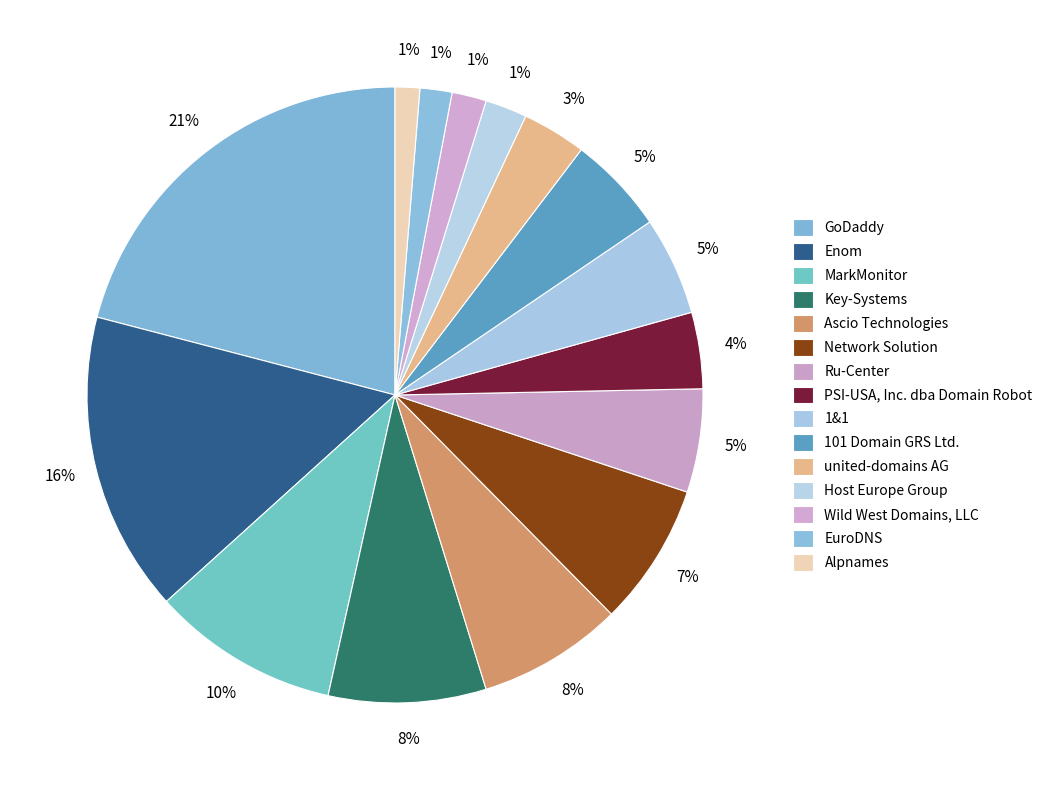

What percentage do Enom and Alpnames together represent?

17.1%